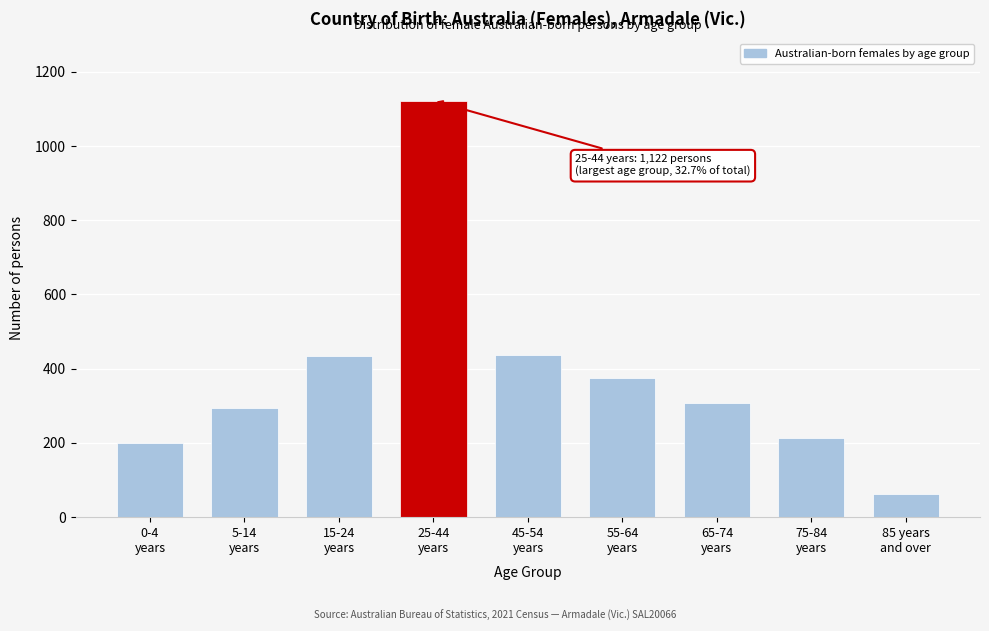

What is the value of the 4th bar from the left?

1122